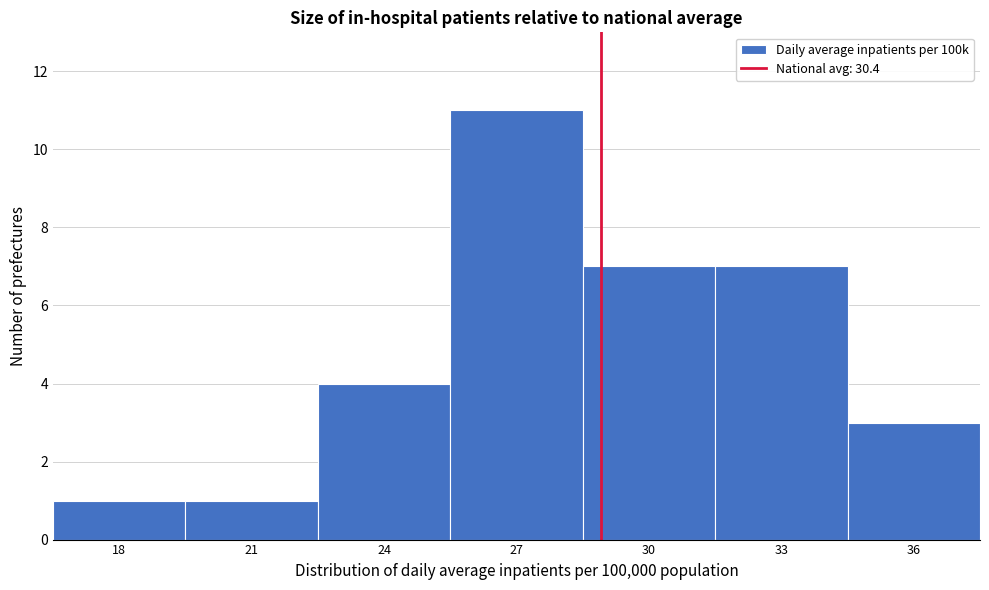

Reading left to right, extract all data points from this chart.

18=1	21=1	24=4	27=11	30=7	33=7	36=3